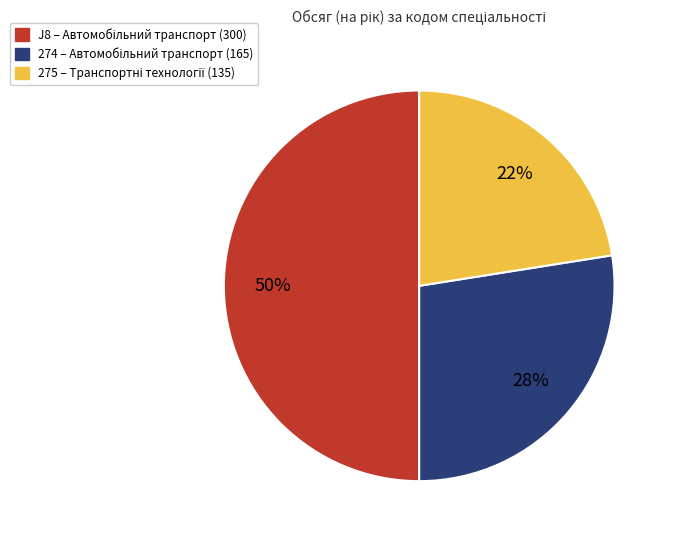

To the nearest percent, what percentage of the pie is J8?

50%